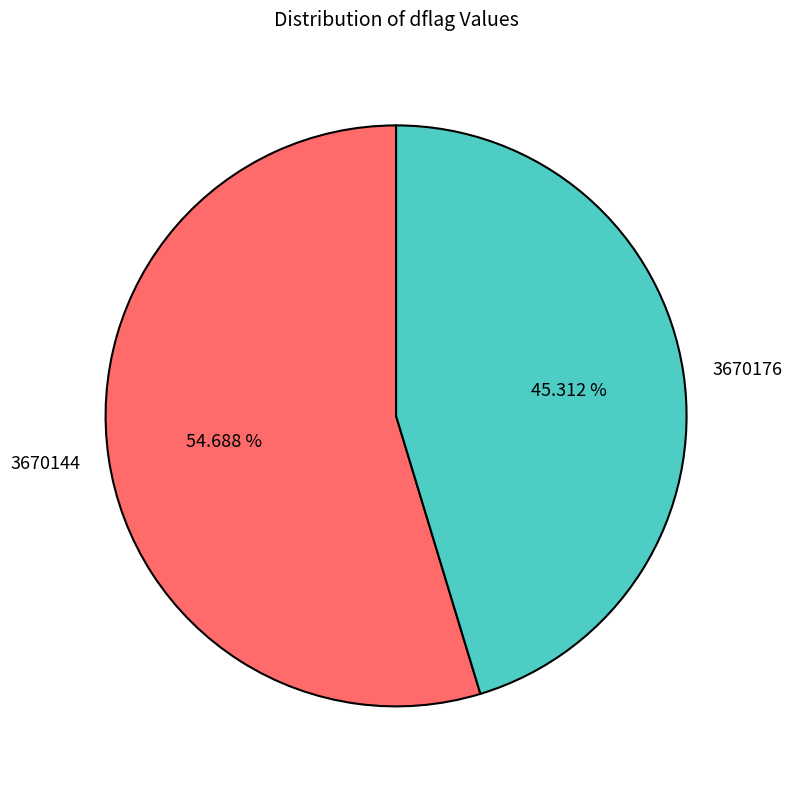

To the nearest percent, what is the combined percentage of 3670176 and 3670144?

100%